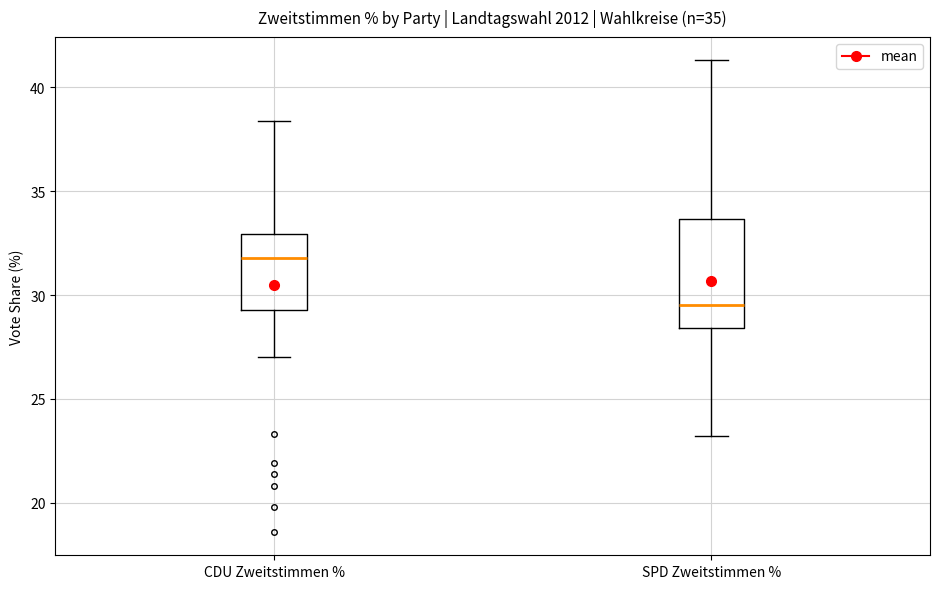

Where does the upper whisker of the box for SPD Zweitstimmen % end on the y-axis? The values are not printed on the chart, so give them approximately, as read against the axis.

41.5